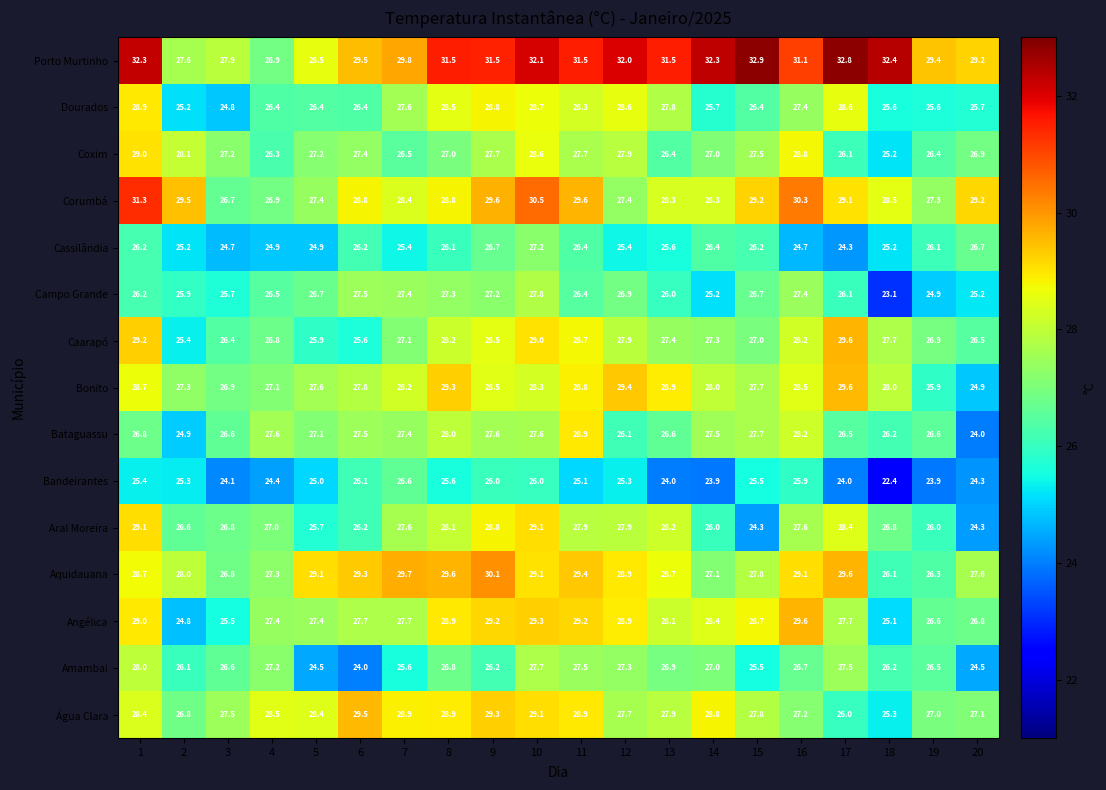

What value does the Dourados series have at 16?

27.4